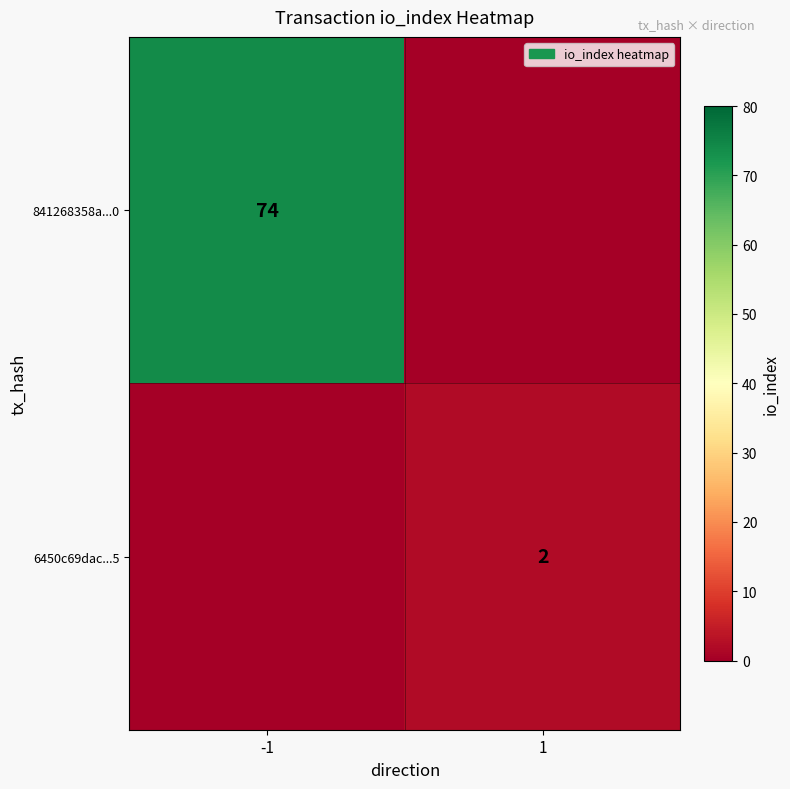

Is the value of 841268358a...0 at -1 greater than the value of 6450c69dac...5 at 1?

Yes